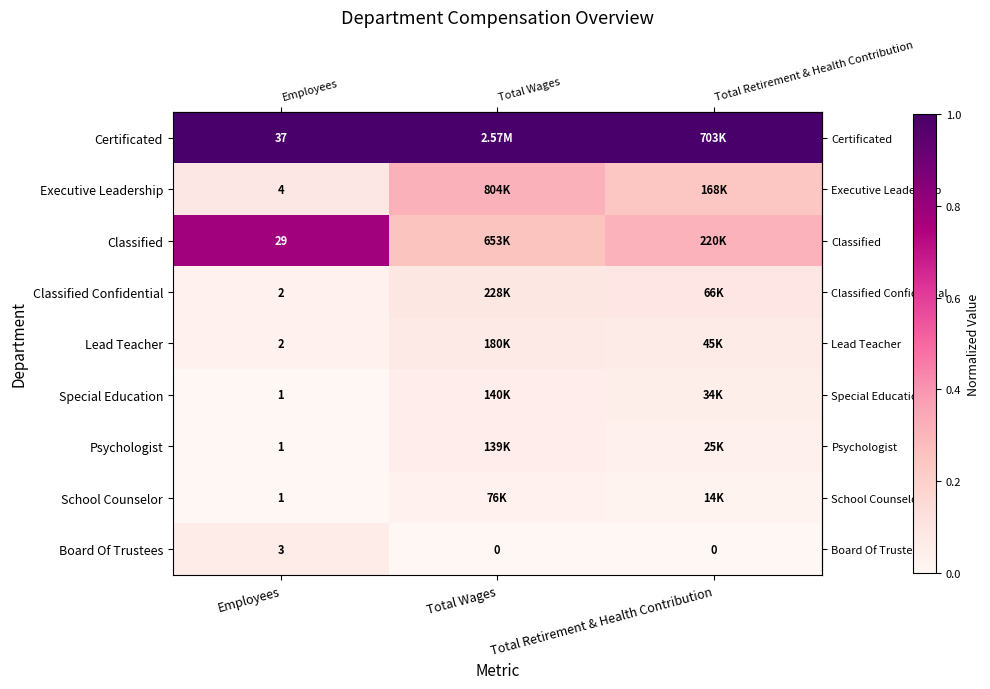

What is the spread (max minus min) of values at Total Wages?

1.0